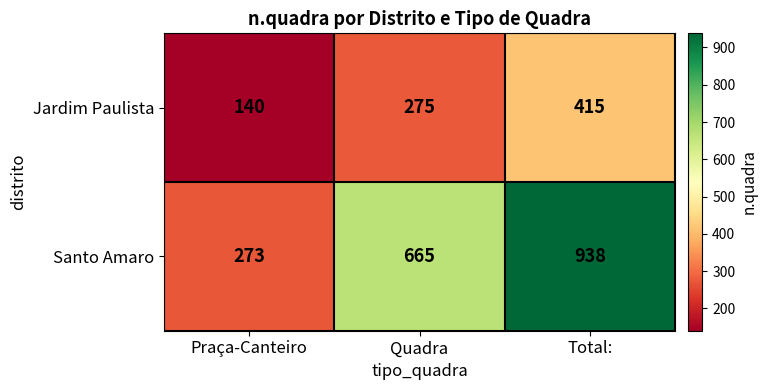

Is it true that Santo Amaro equals 938 at Total:?

True